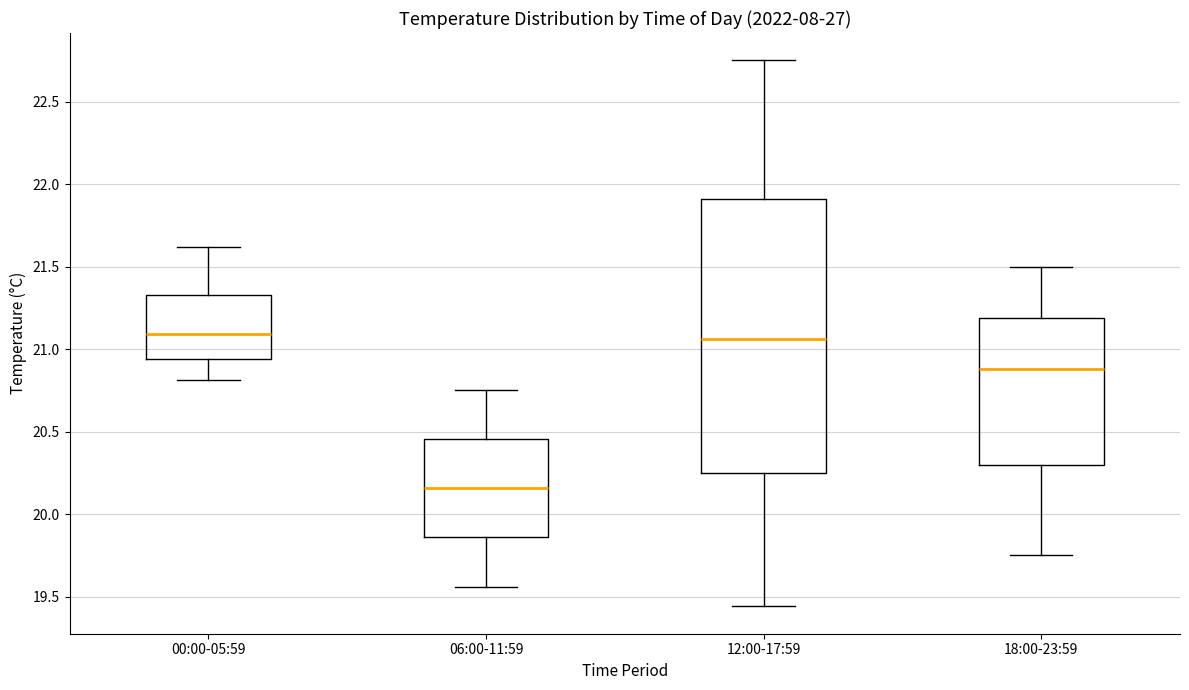

Reading left to right, transcribe this box plot: for each box, give where its median line is, the range the box spans, and where its two whiskers end, as read against the y-axis. The values are not printed on the chart, so give them approximately, as read against the axis.

00:00-05:59: median 21.10, box 20.95 to 21.35, whiskers 20.80 to 21.60
06:00-11:59: median 20.15, box 19.85 to 20.45, whiskers 19.55 to 20.75
12:00-17:59: median 21.05, box 20.25 to 21.90, whiskers 19.45 to 22.75
18:00-23:59: median 20.90, box 20.30 to 21.20, whiskers 19.75 to 21.50